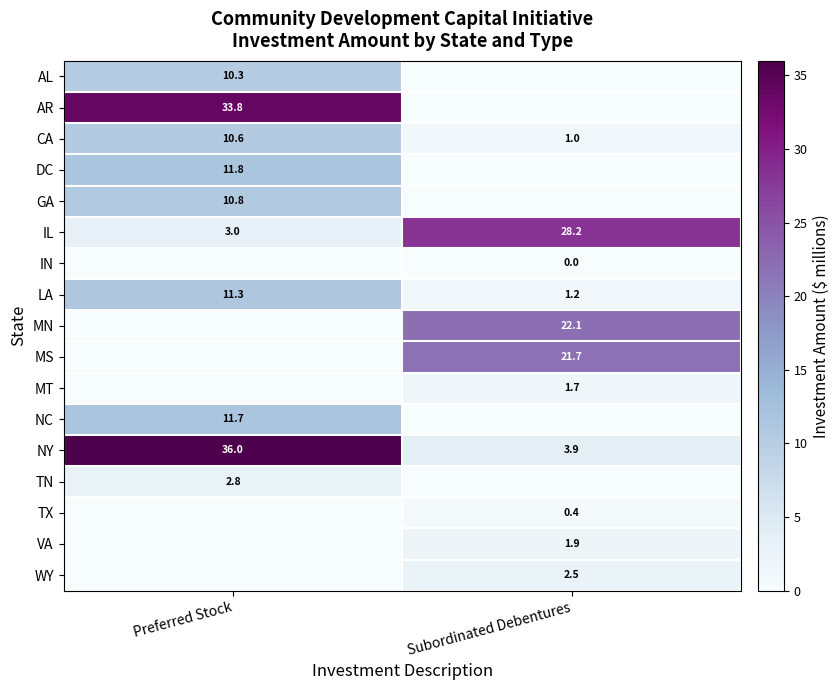

How many data points does each series have?

2